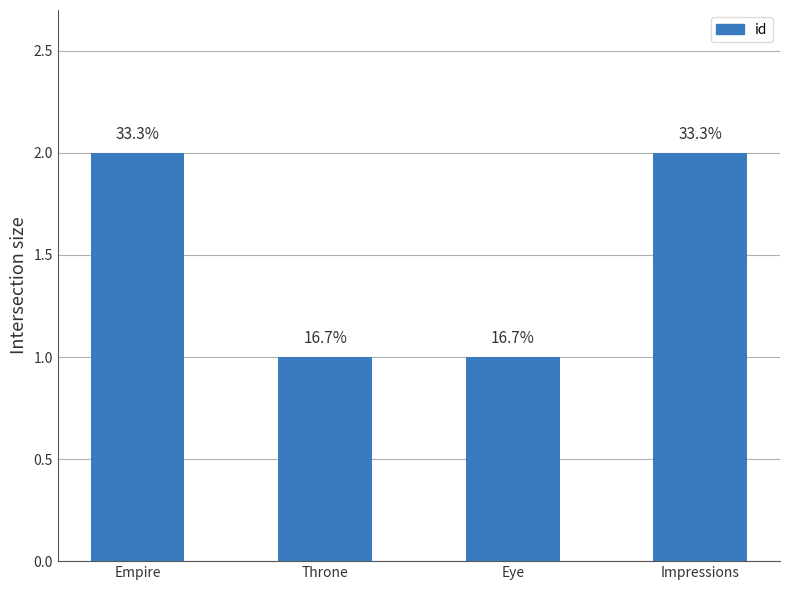

Are the bars horizontal?

No